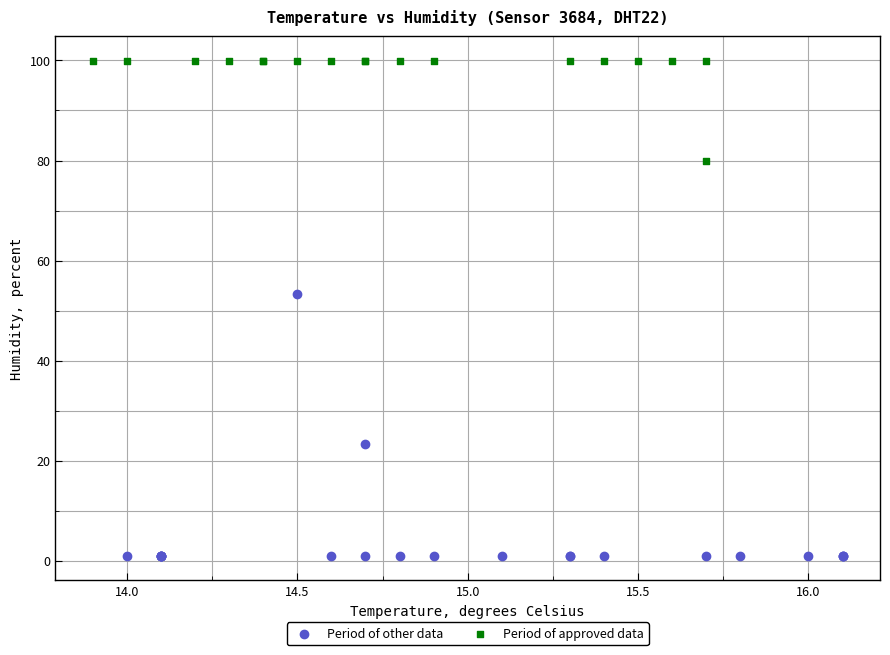

Which series reaches the minimum Y coordinate?

Period of other data